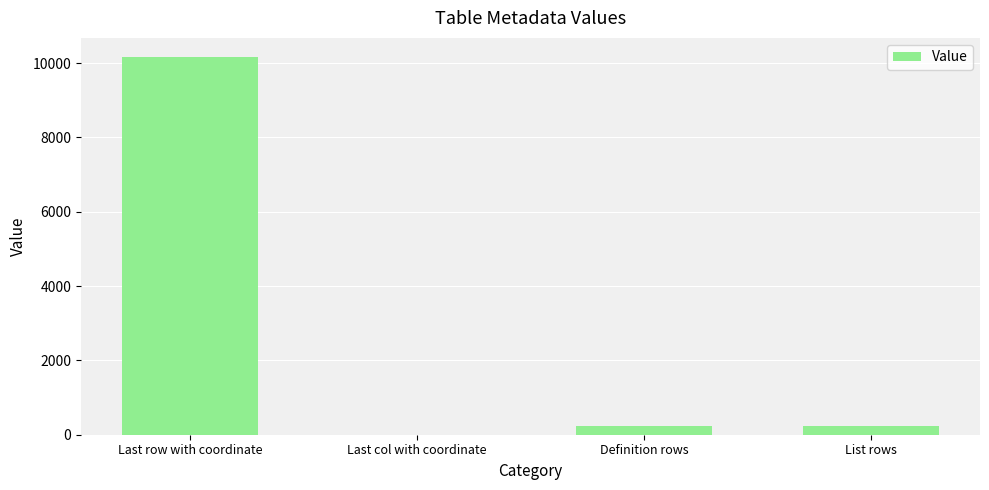

Which label corresponds to the largest value in the chart?

Last row with coordinate